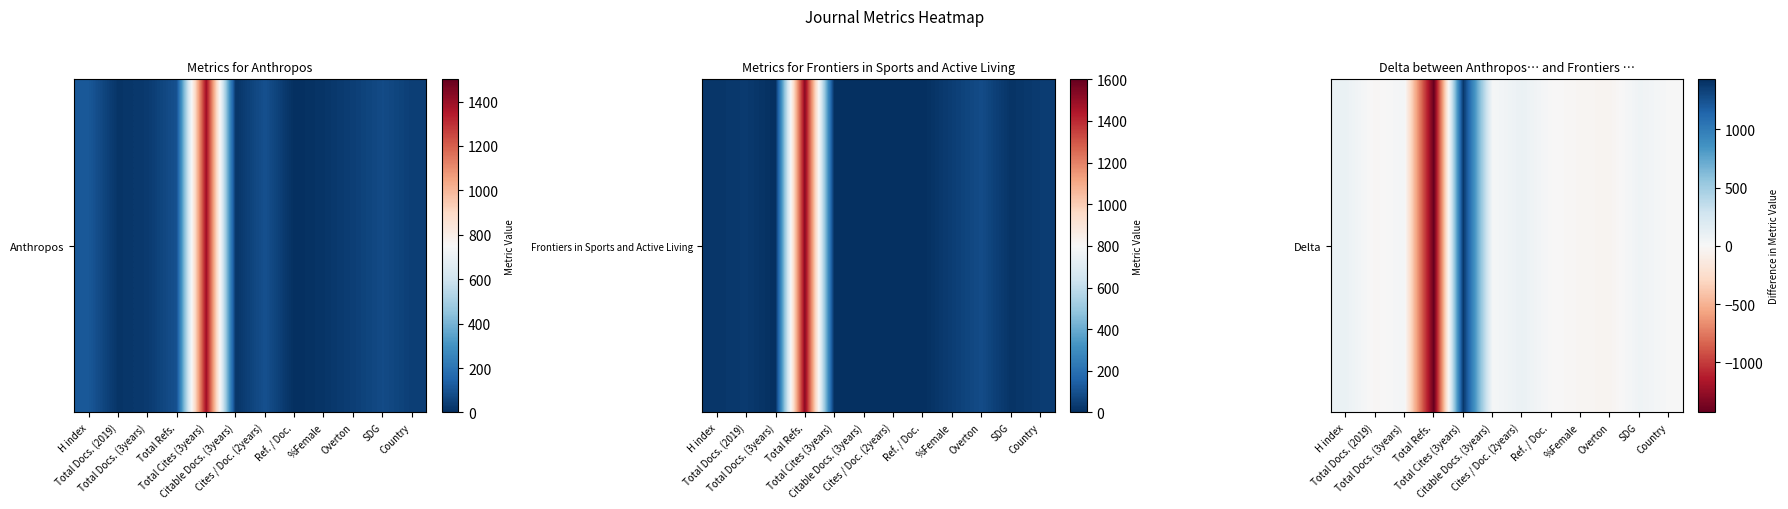

List the labels in order of value, smallest first.

Total Refs., Overton, %Female, Total Docs. (2019), Ref. / Doc., Country, Citable Docs. (3years), Total Docs. (3years), SDG, H index, Cites / Doc. (2years), Total Cites (3years)